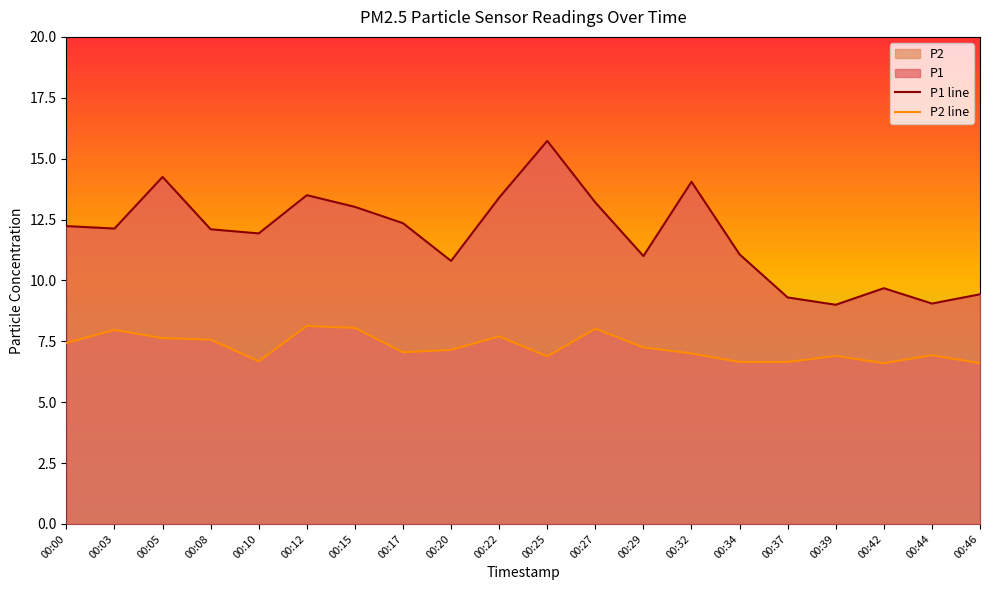

What is the total value across all series at 00:46?

16.0